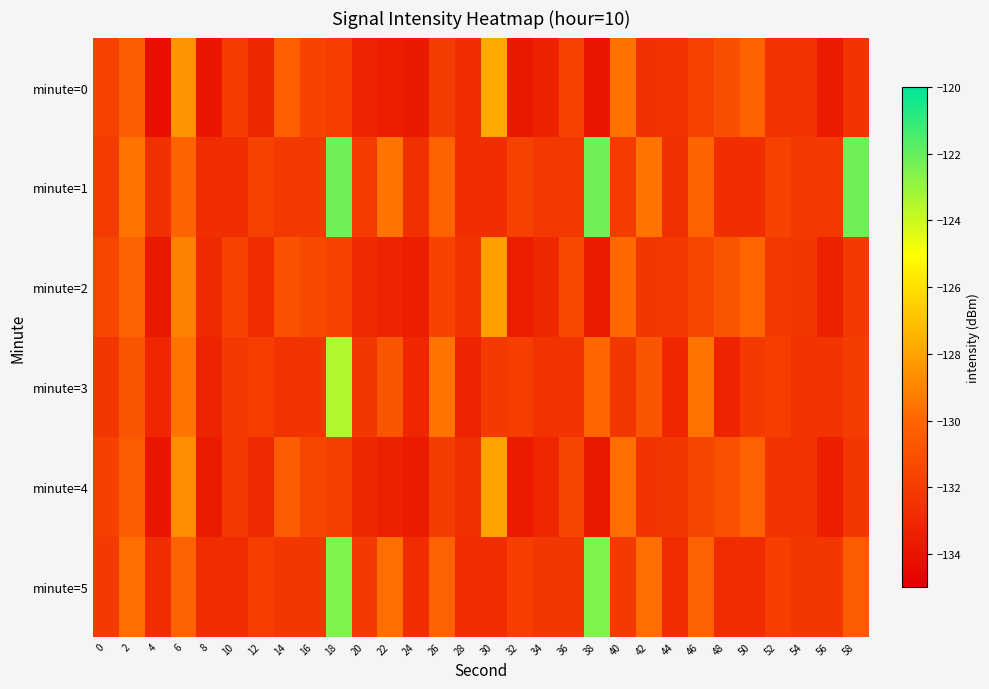

Which series changed the most between 24 and 36?

minute=2